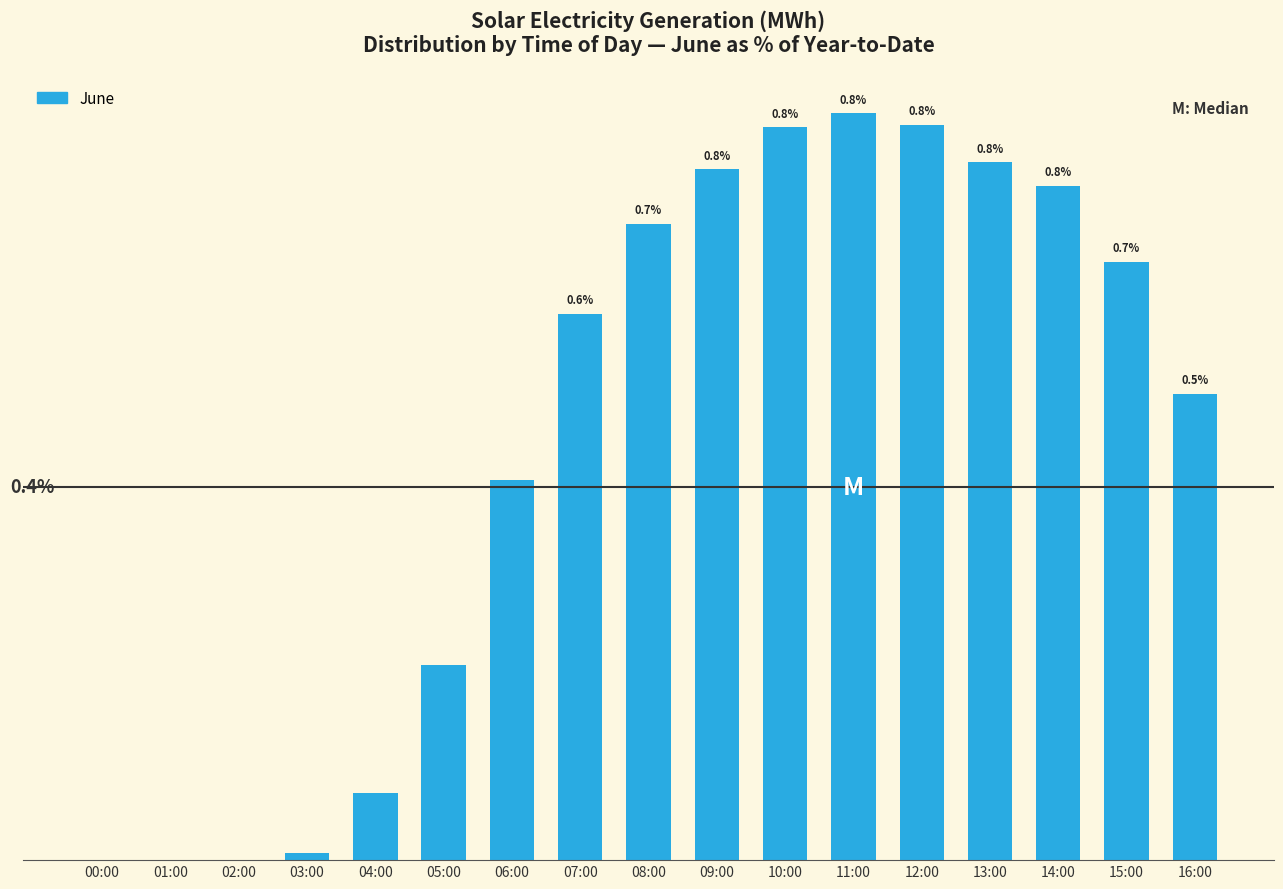

Between 02:00 and 13:00, which is larger?

13:00